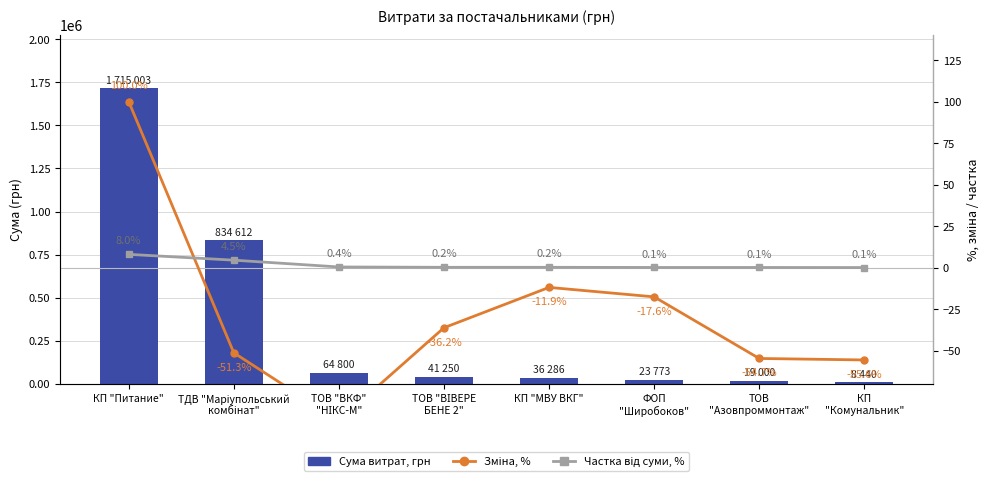

Does the chart contain any negative values?

Yes